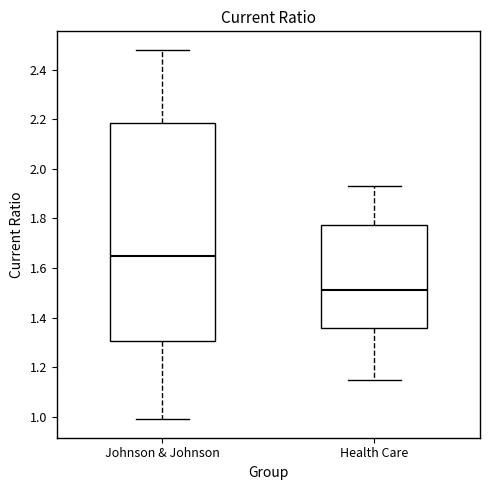

Reading left to right, transcribe this box plot: for each box, give where its median line is, the range the box spans, and where its two whiskers end, as read against the y-axis. The values are not printed on the chart, so give them approximately, as read against the axis.

Johnson & Johnson: median 1.66, box 1.30 to 2.18, whiskers 1.00 to 2.48
Health Care: median 1.52, box 1.36 to 1.78, whiskers 1.16 to 1.94